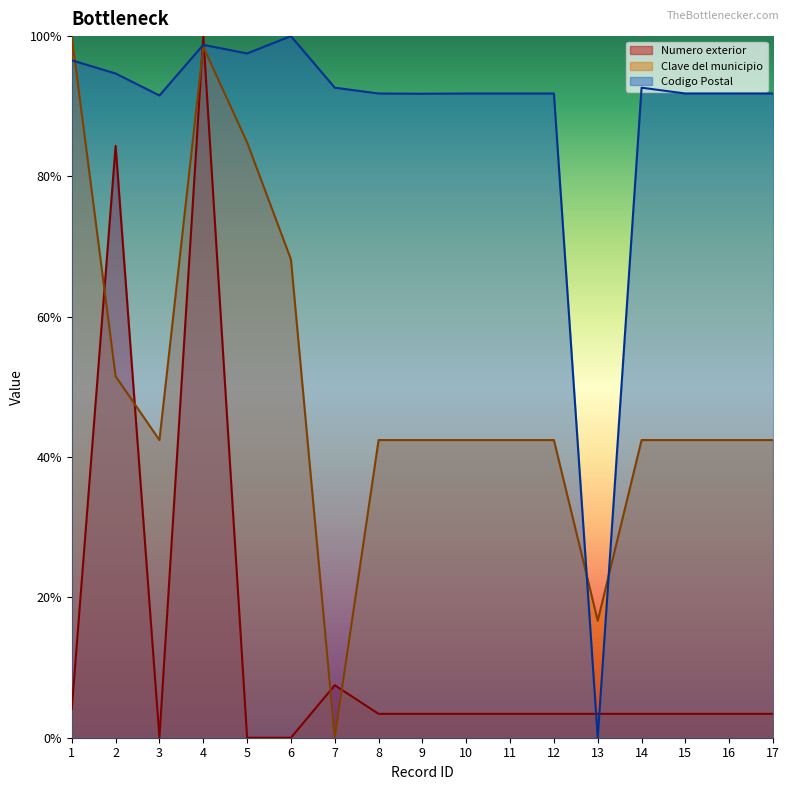

At how many categories does at least one series exceed 76?

16